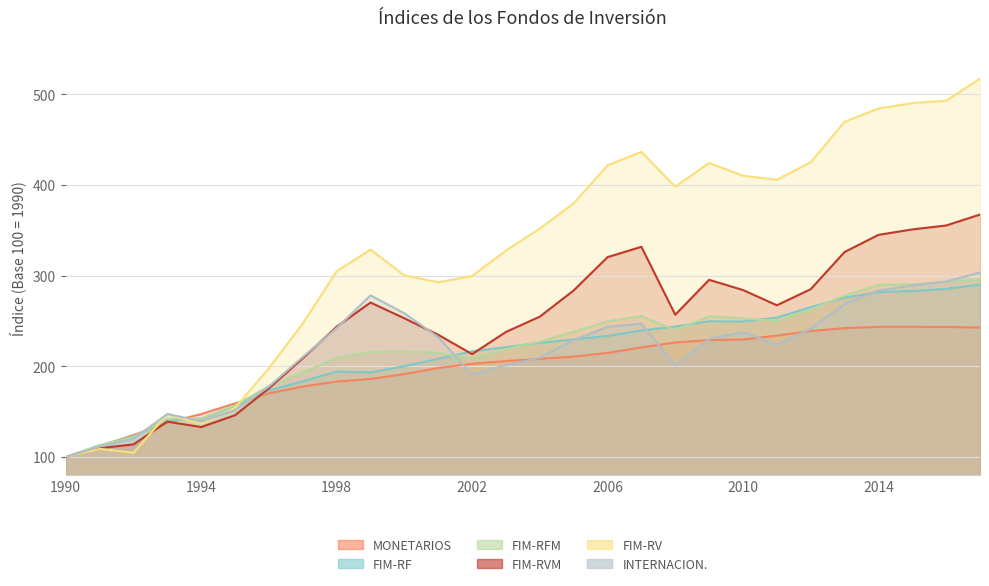

How many intersections are there between FIM-RV and FIM-RVM?

1